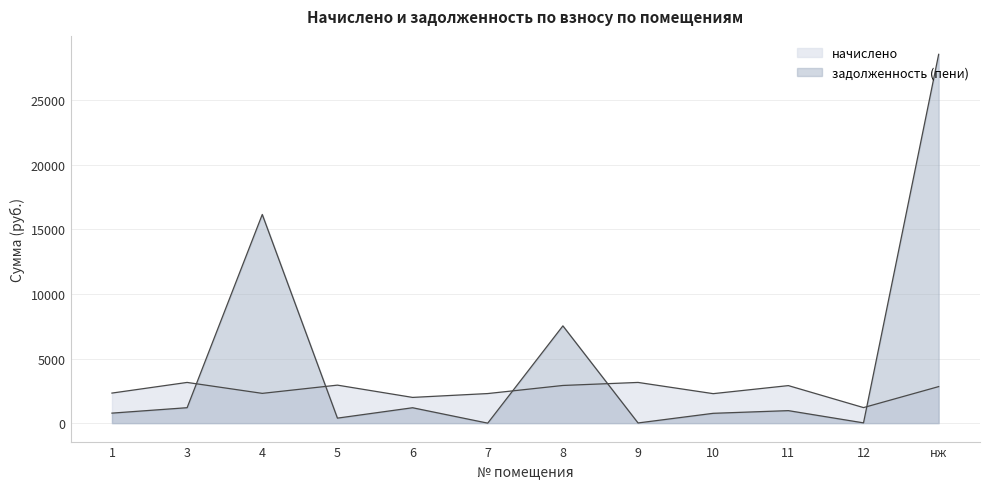

What is the highest value of the начислено series?

3152.8